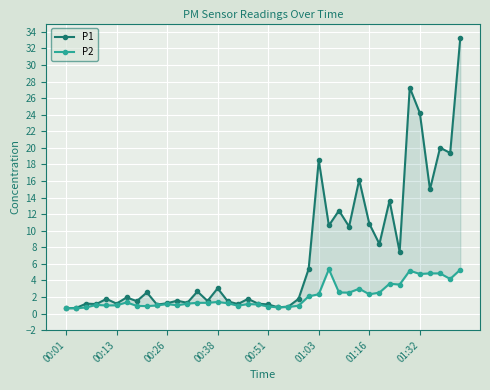

Between 25 and 17, which is larger?

25